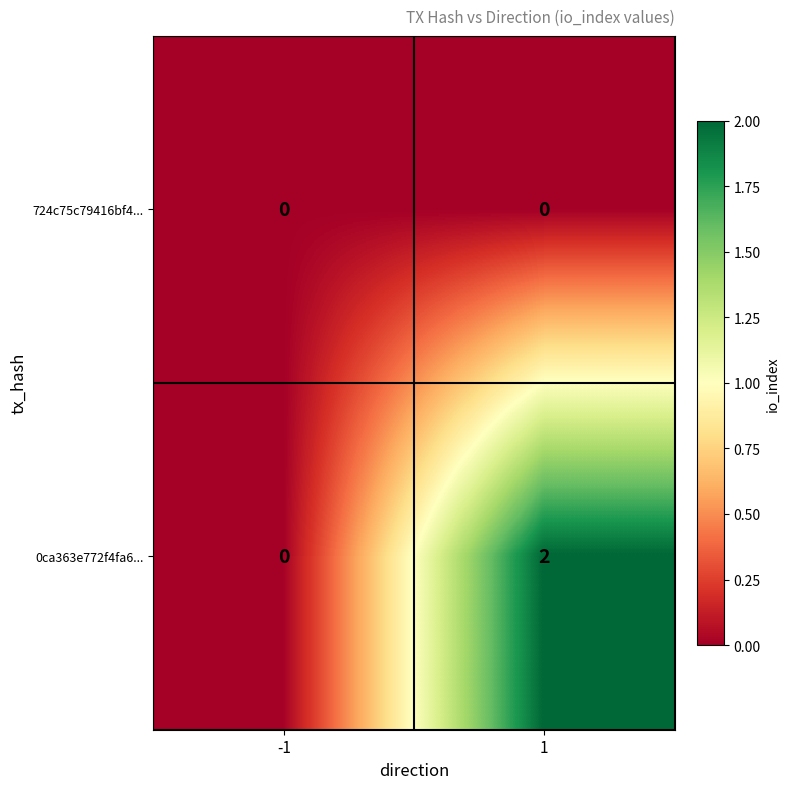

The value of 724c75c79416bf4... at 1 is 0. True or false?

True